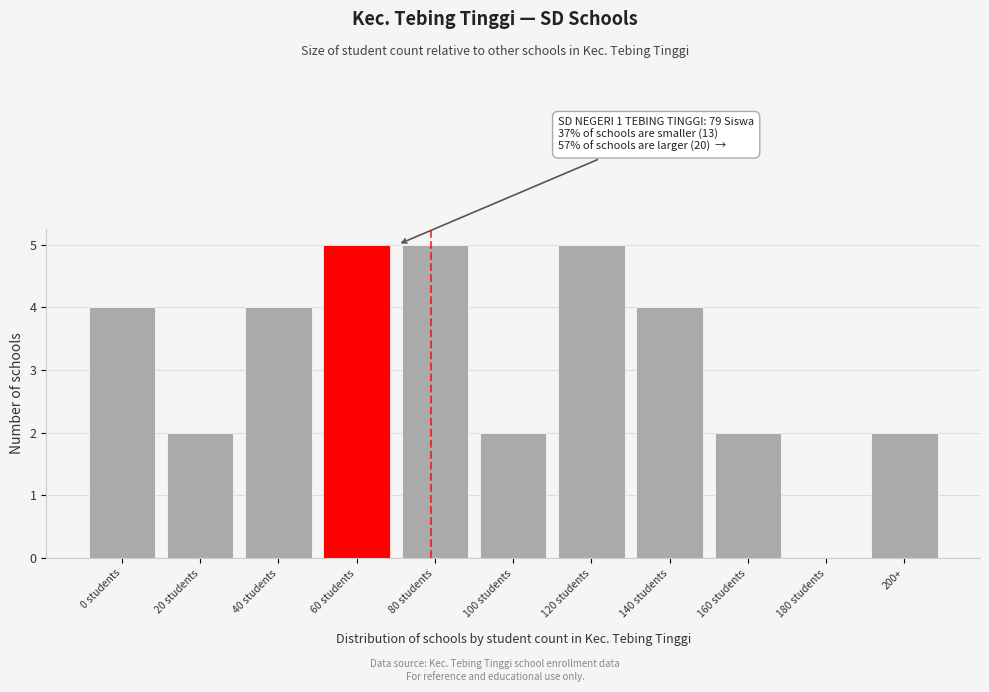

Approximately how many times larger is the value at 200+ compared to 140 students?

0.5